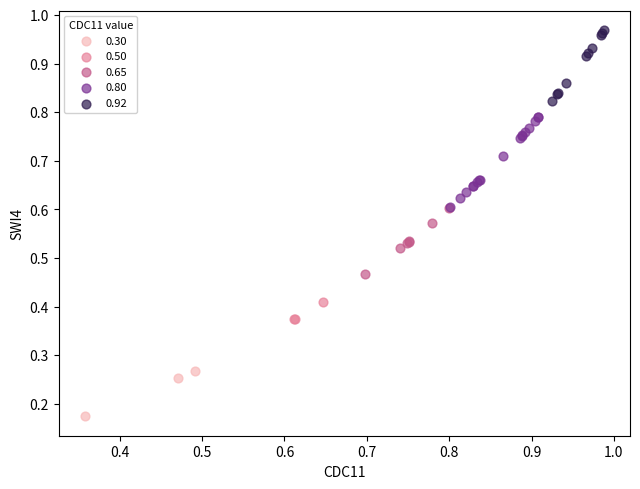

What are all the series names shown in the legend?

0.30, 0.50, 0.65, 0.80, 0.92